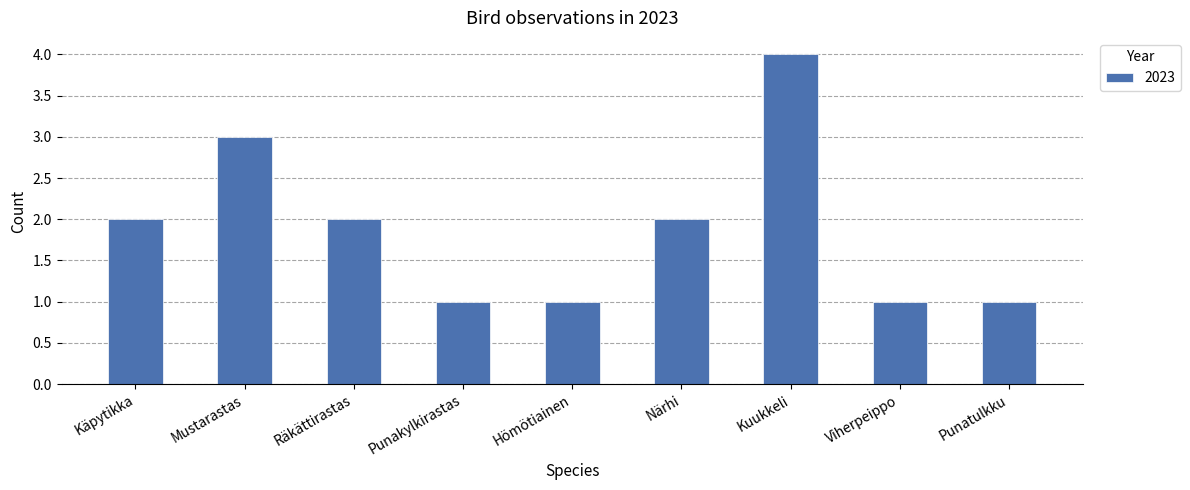

Reading left to right, what are all the values shown in this chart?

2	3	2	1	1	2	4	1	1